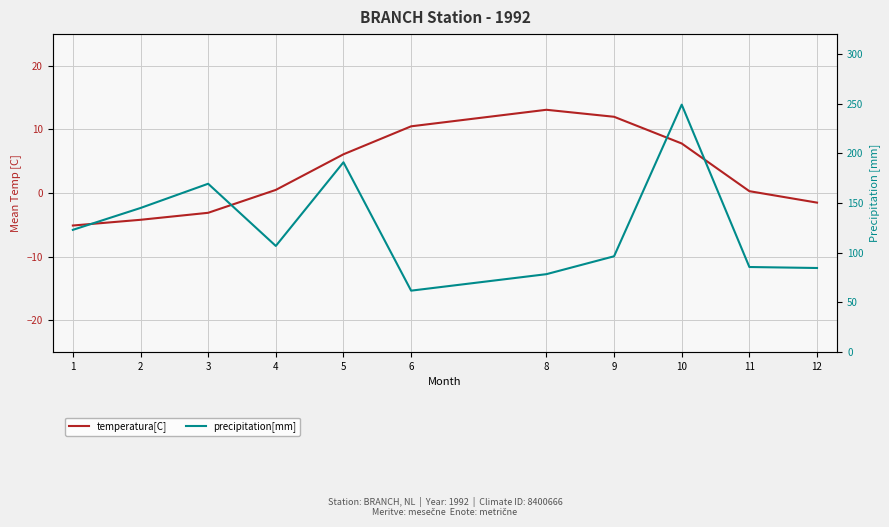

Which series has the largest range (max minus min)?

precipitation[mm]